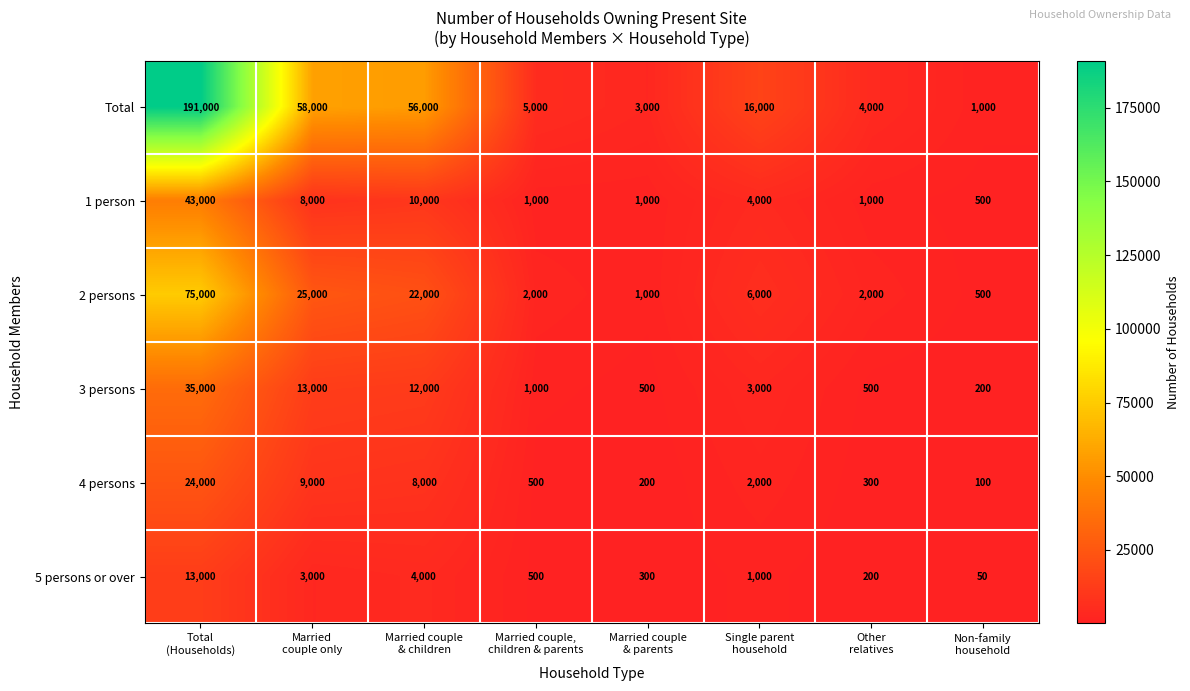

What is the sum of all Total values?

334000